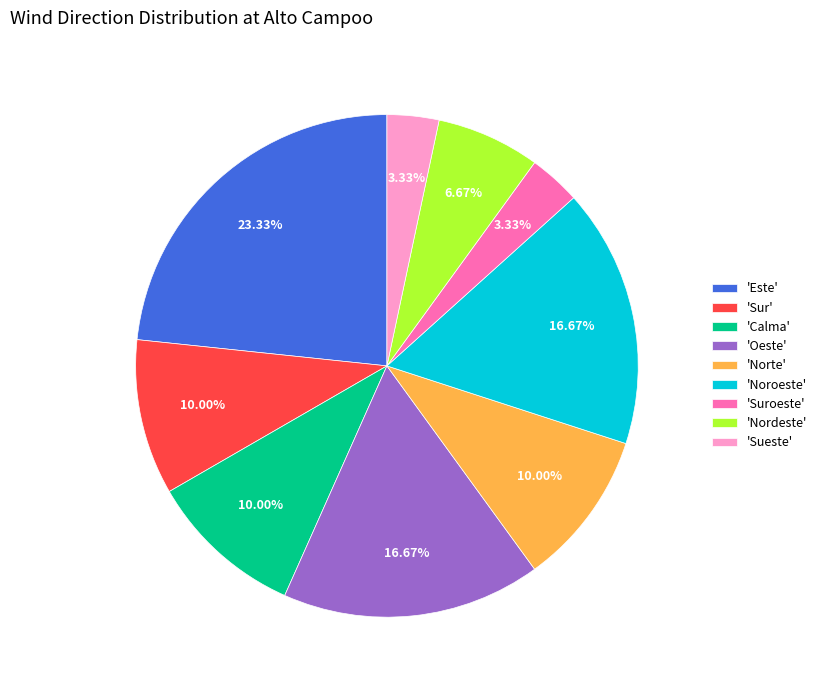

How many slices are in this pie chart?

9